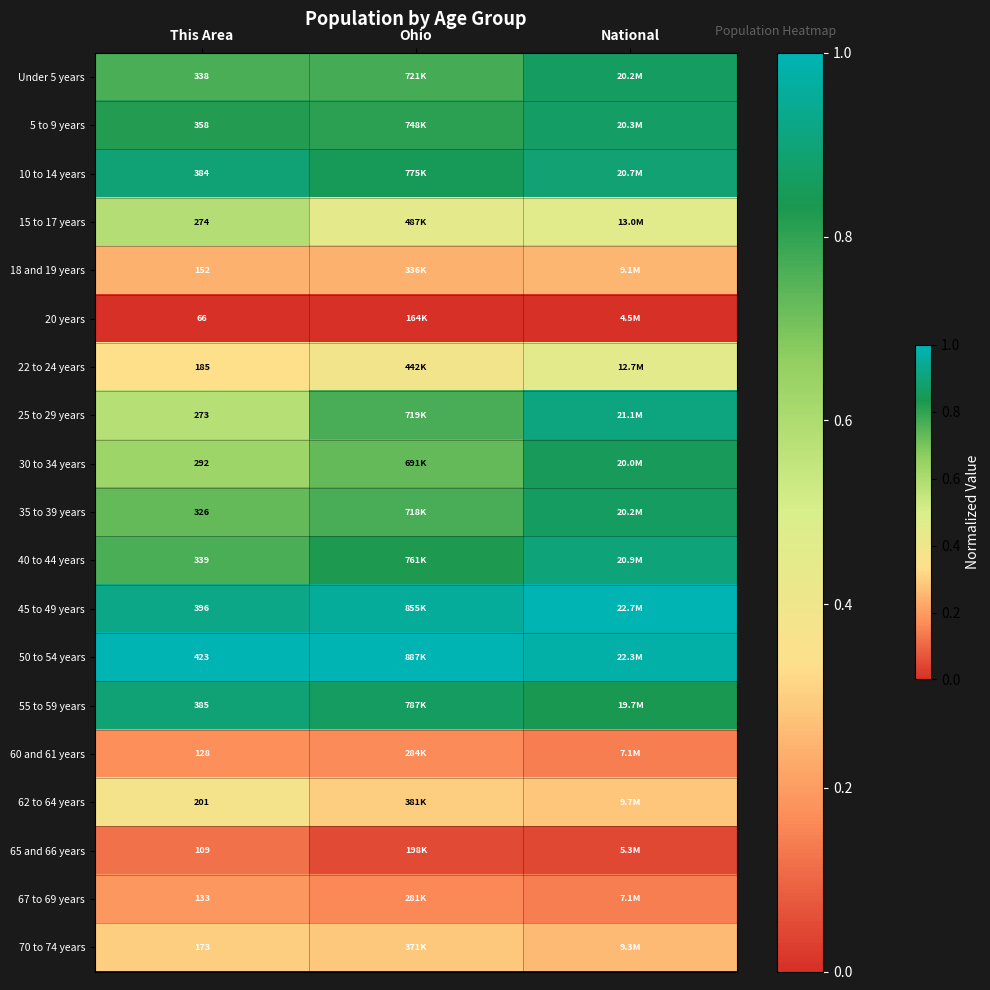

Rank the categories by Under 5 years value from lowest to highest.

This Area, Ohio, National